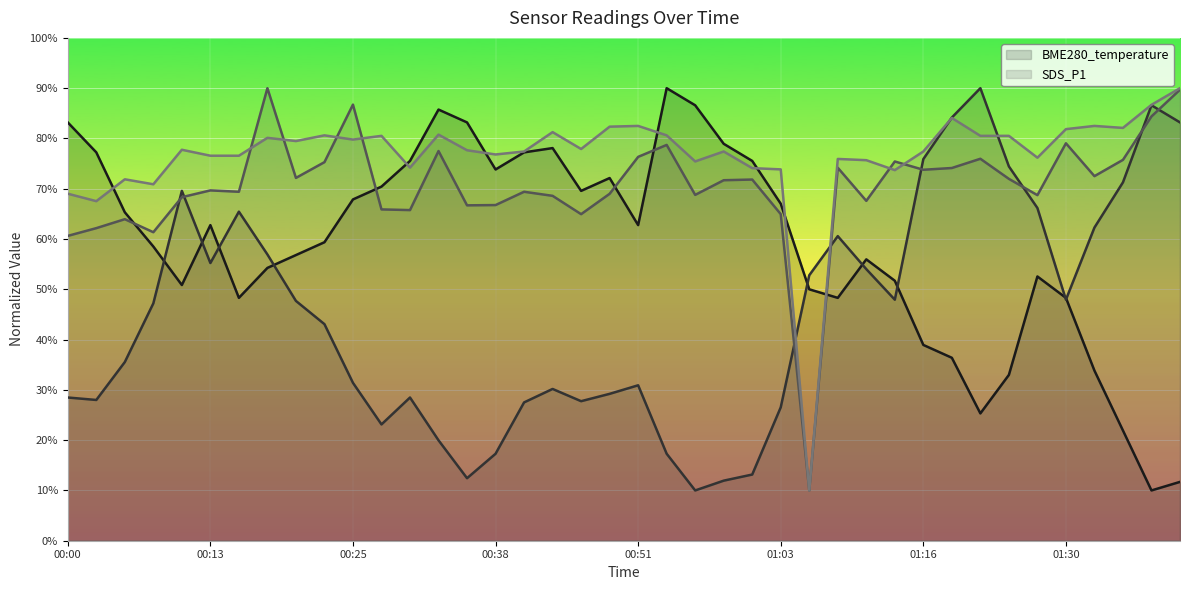

Which series ends up on top after the final intersection of BME280_humidity and SDS_P1?

SDS_P1